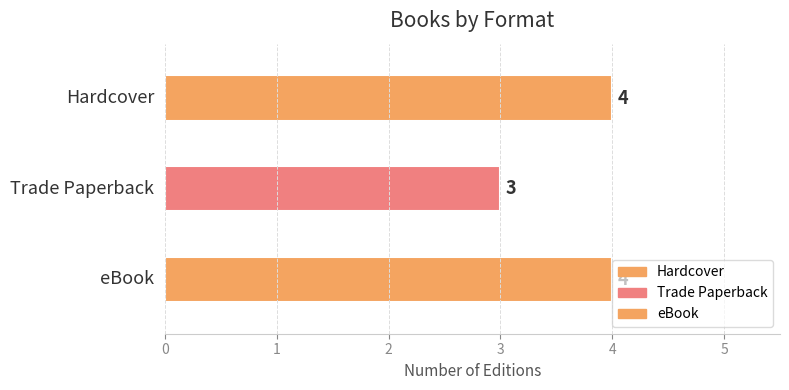

How many categories are shown in the chart?

3